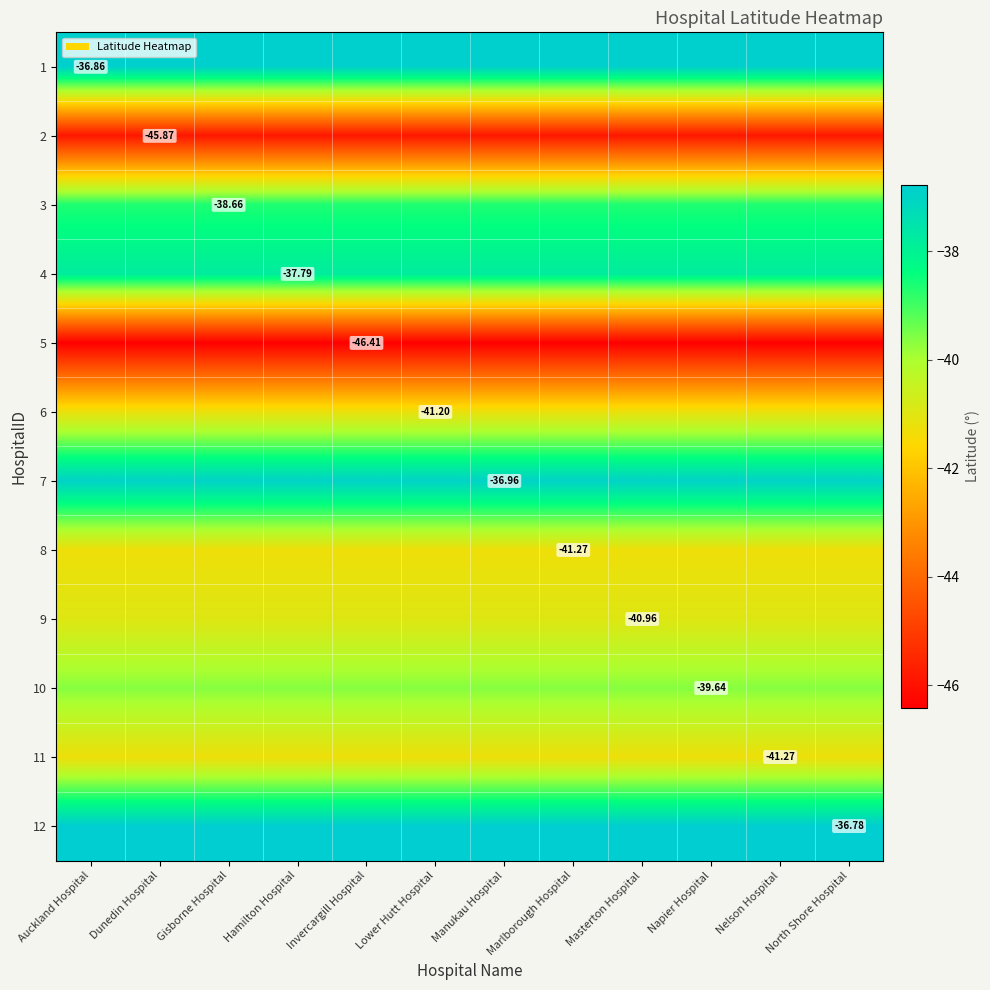

What is the highest value of the 1 series?

-36.9